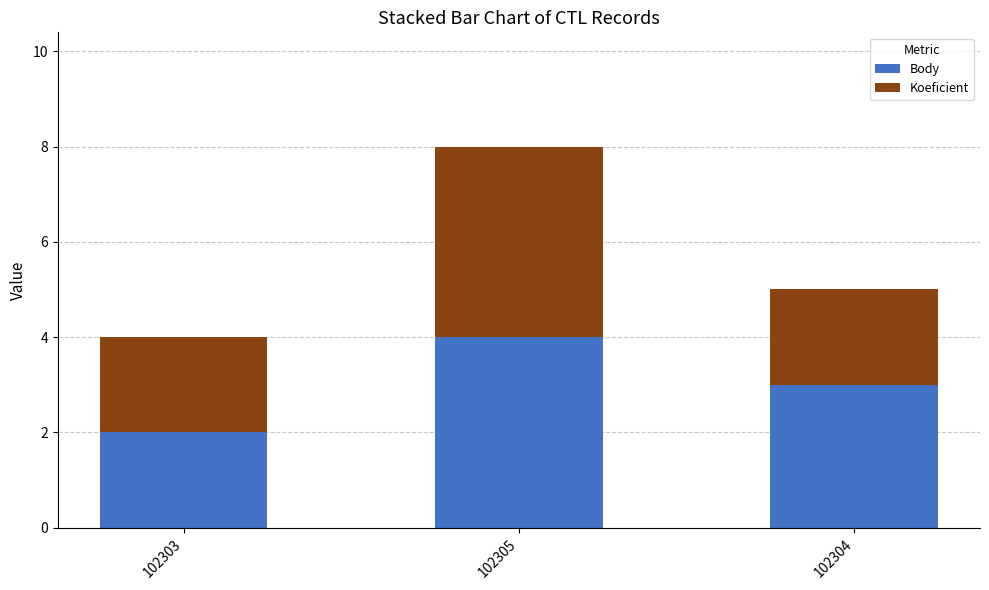

At which category is the sum across all series the highest?

102305